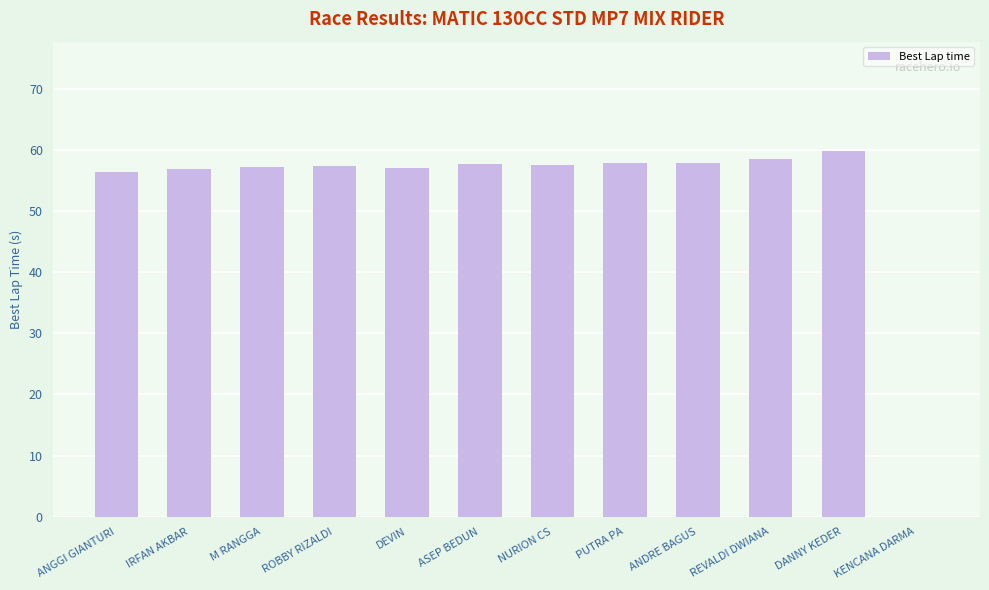

Is it true that the value at IRFAN AKBAR is 57.0?

True